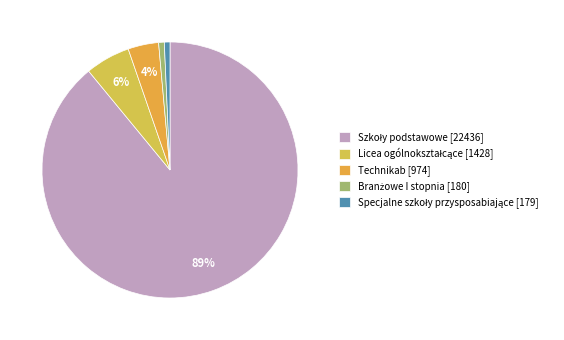

What is the ratio of the value at Szkoły podstawowe to the value at Licea ogólnokształcące?

15.7